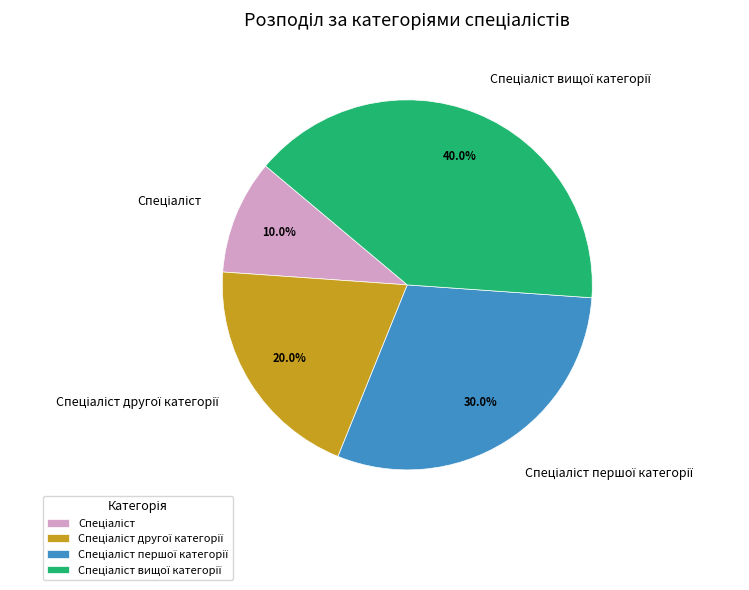

Does any single category account for the majority?

No